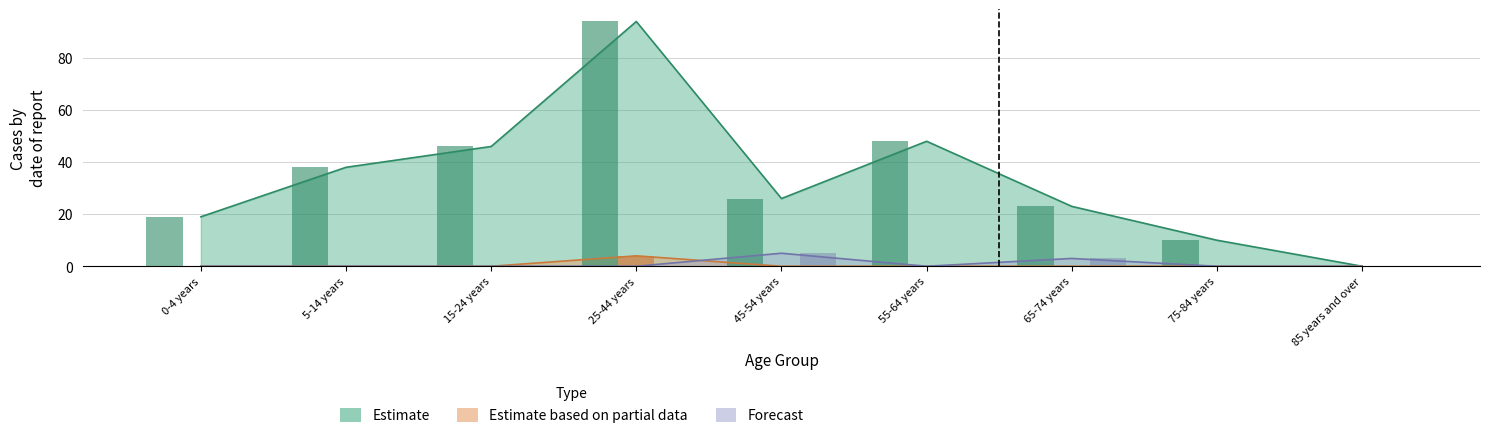

What is the label of the 3rd bar from the left?

15-24 years